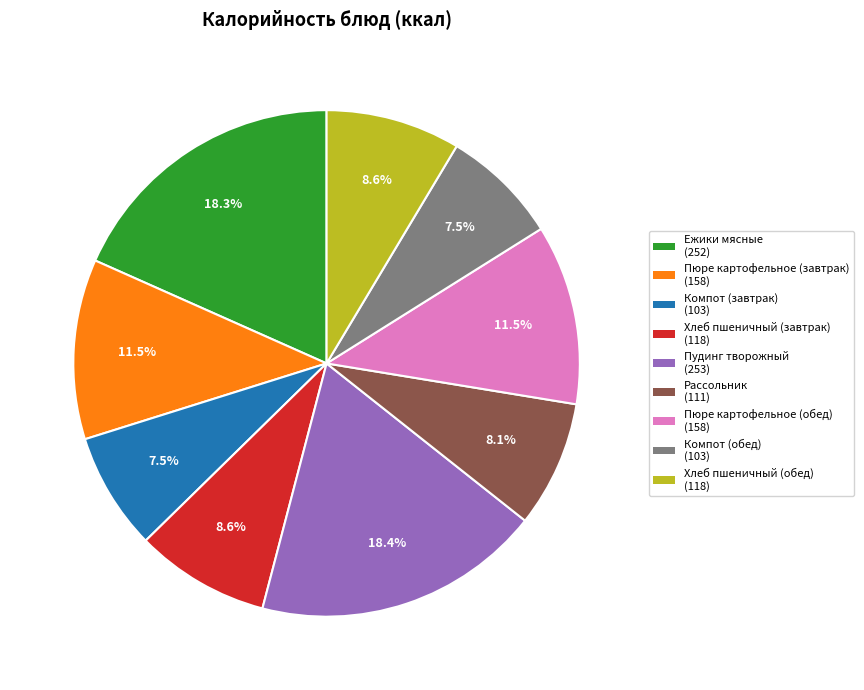

To the nearest percent, what portion does Рассольник represent?

8%